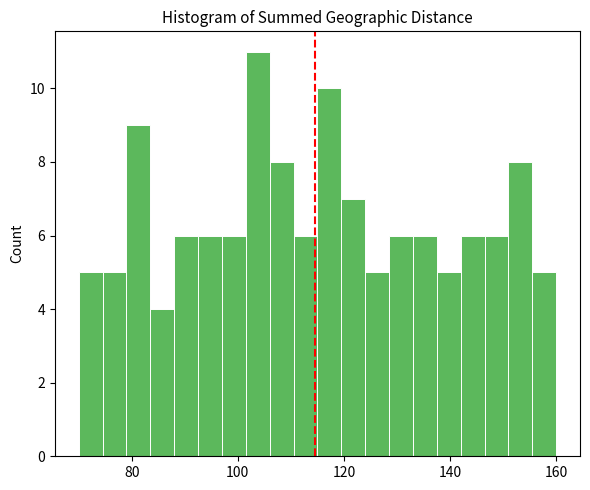

Read against the x-axis, roughly where is the centre of the tallest bar?

104